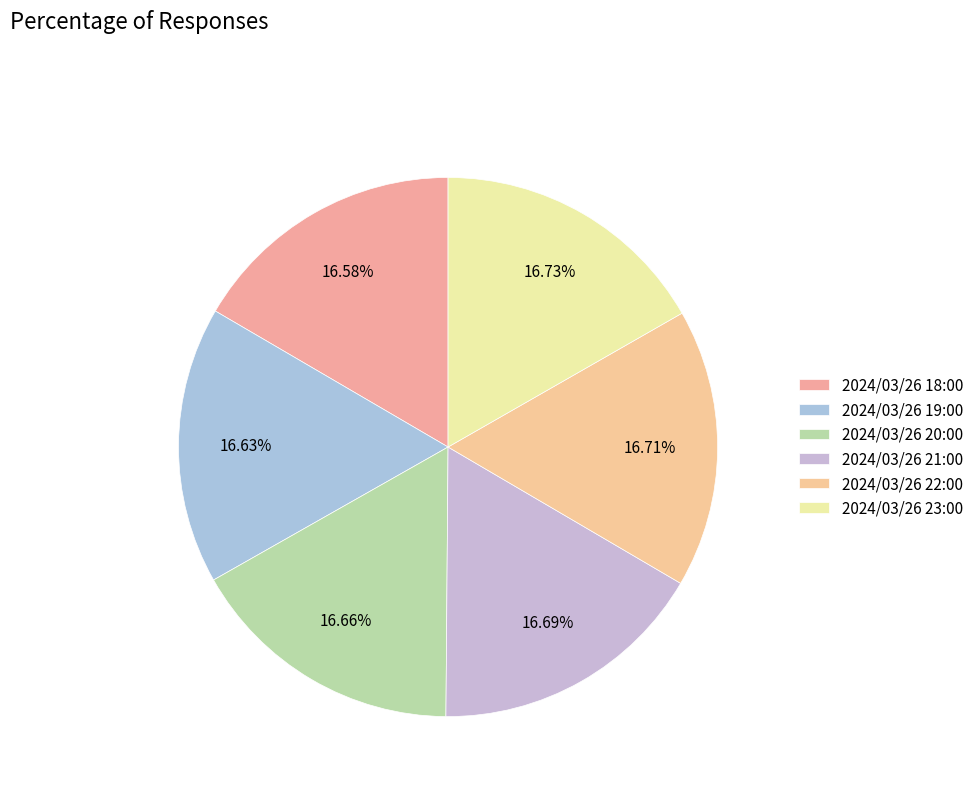

Between 2024/03/26 22:00 and 2024/03/26 21:00, which is larger?

2024/03/26 22:00